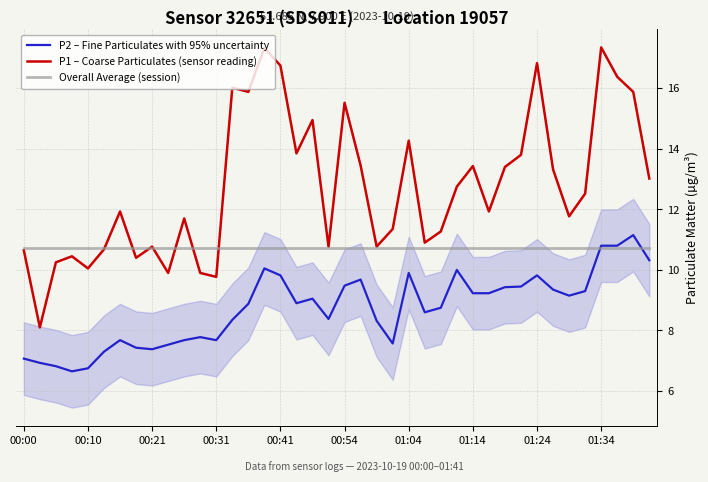

What is the minimum value for Overall Average (session)?

10.7